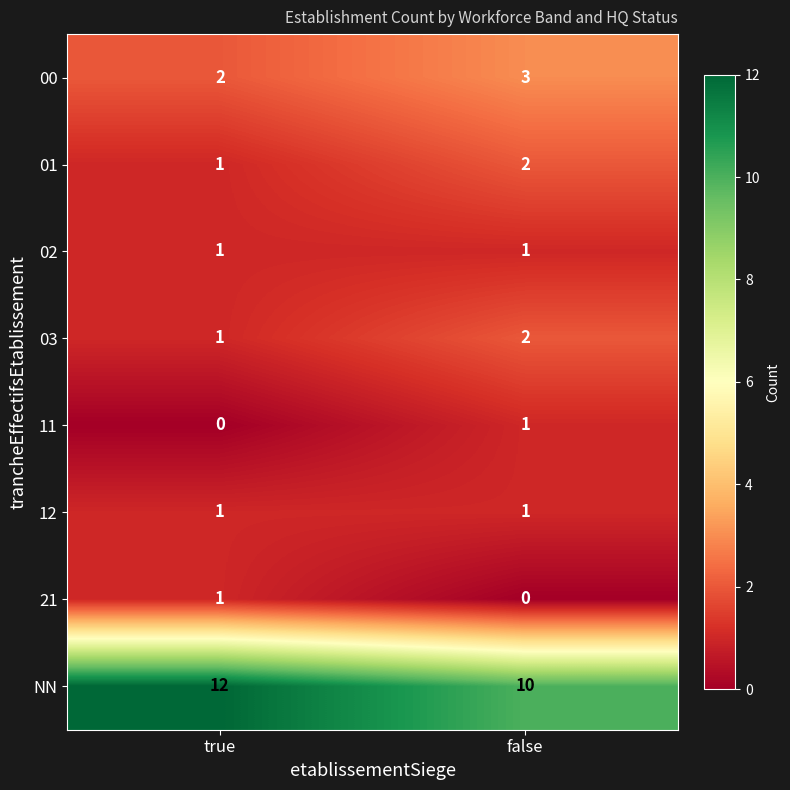

True or false: 21 has a value of 1 at true.

True